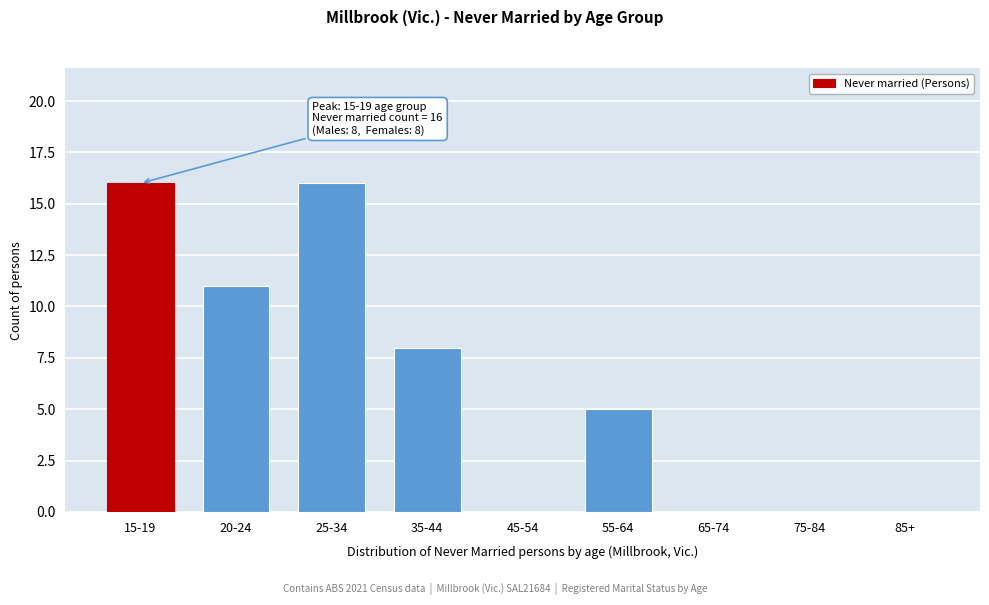

Reading left to right, transcribe all the data shown in this chart.

15-19=16	20-24=11	25-34=16	35-44=8	45-54=0	55-64=5	65-74=0	75-84=0	85+=0